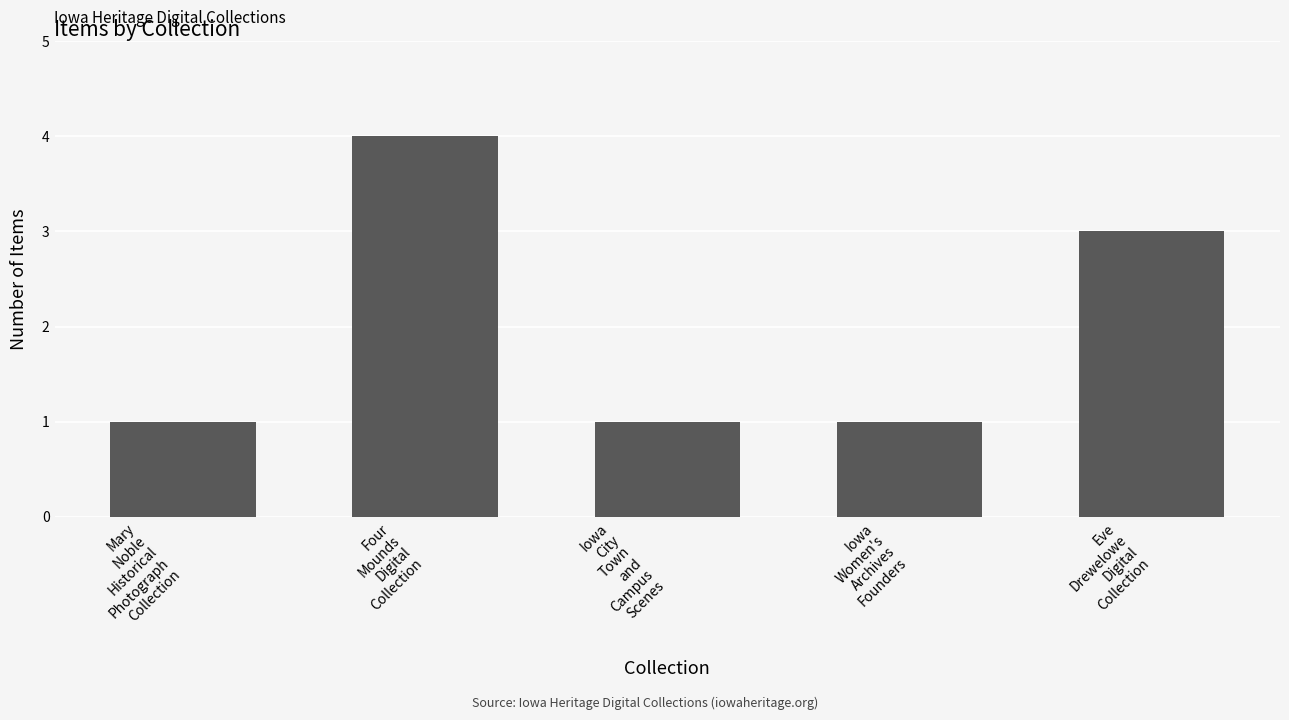

What is the average value?

2